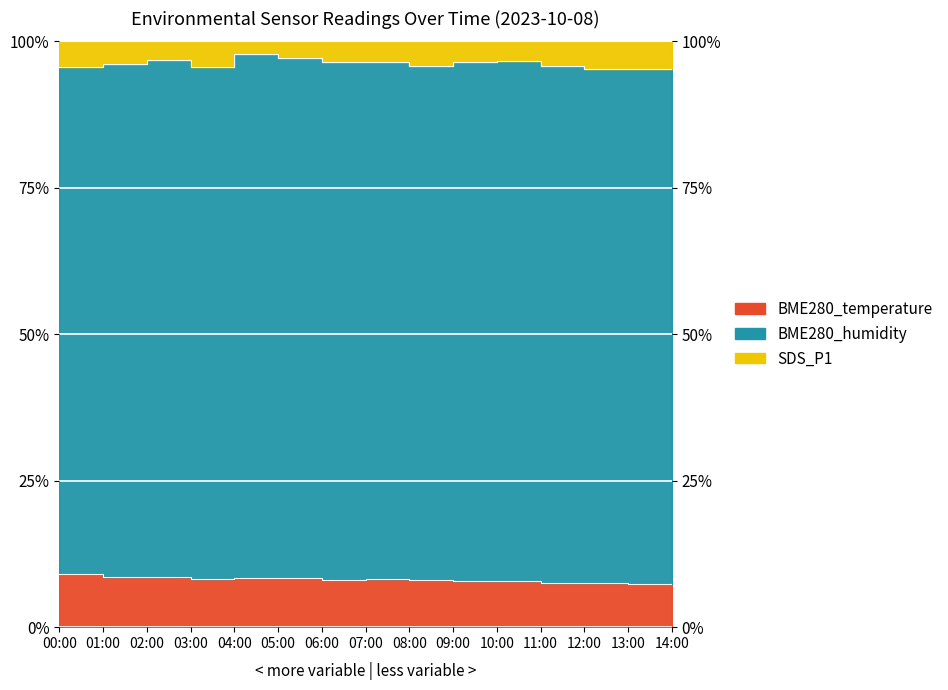

What is the difference between the second highest and minimum values in the SDS_P1 series?

1.8